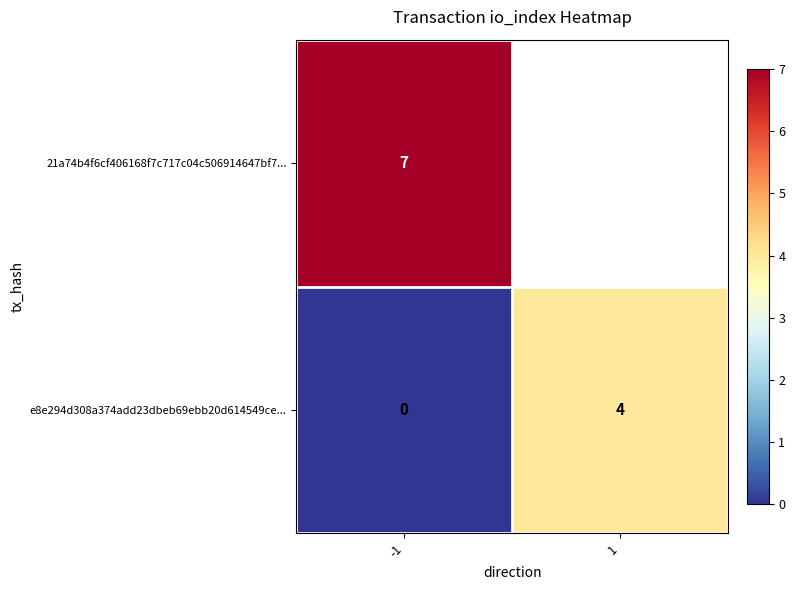

Which has a higher value, -1 or 1?

1